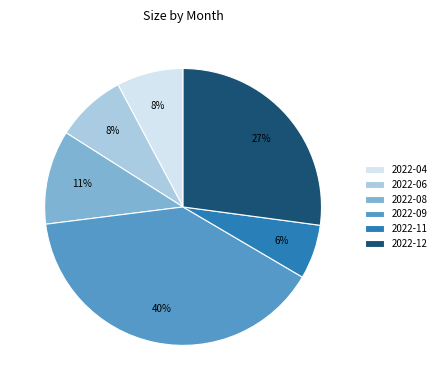

Count the number of slices in the pie.

6